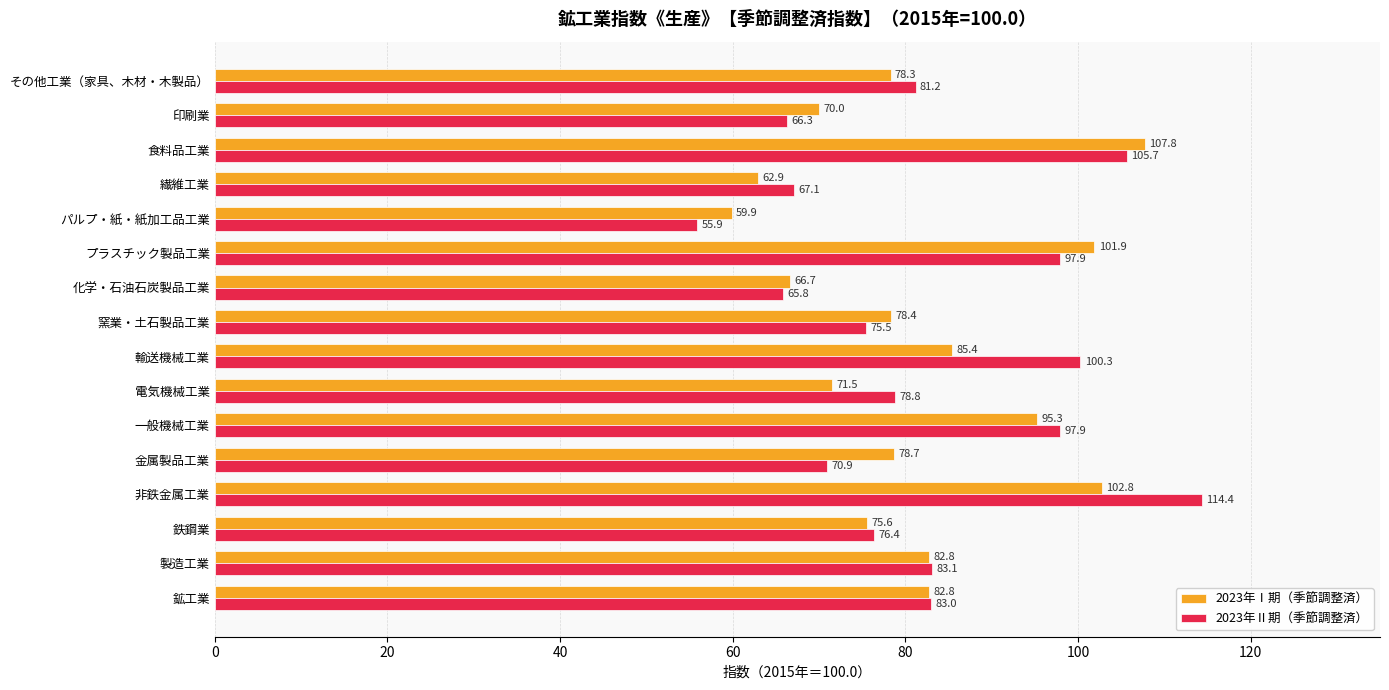

How many categories are shown in the chart?

16